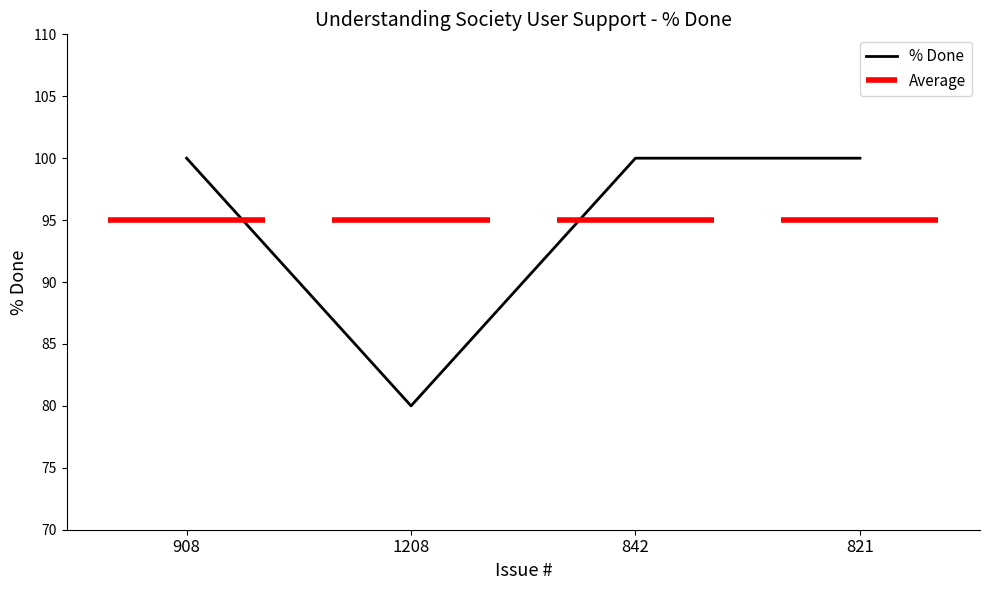

Approximately how many times larger is the value at 908 compared to 821?

1.0